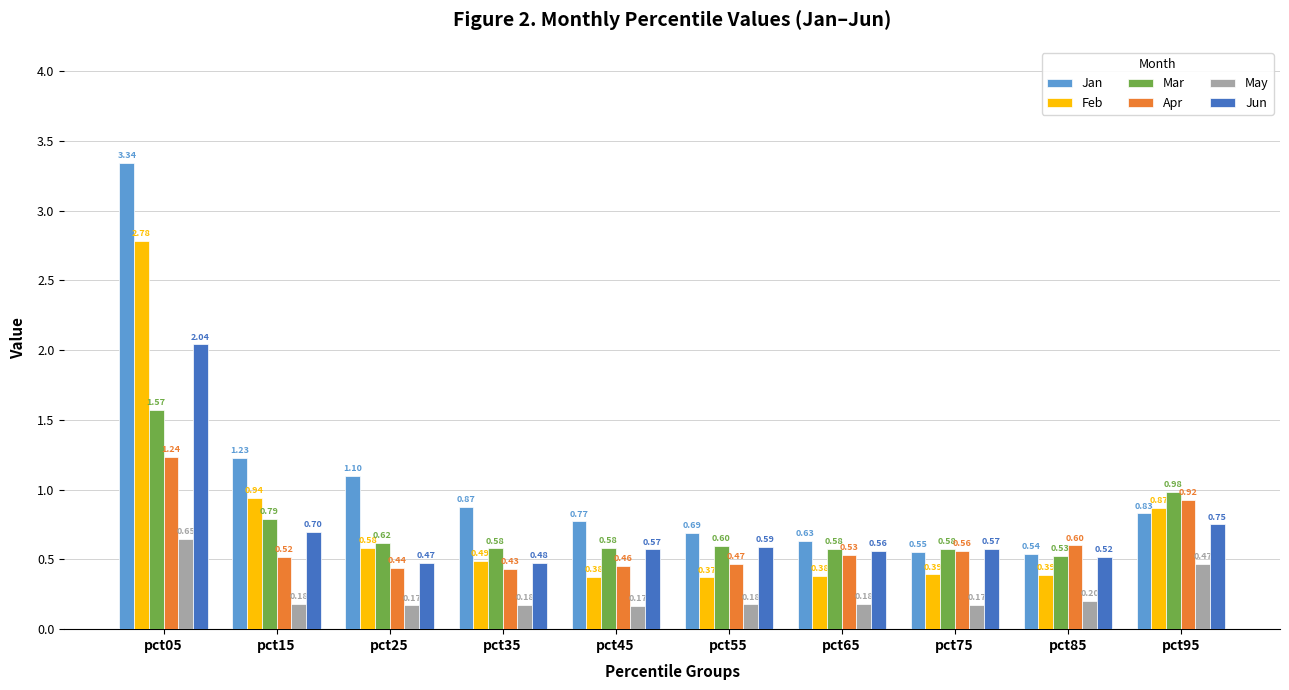

Rank the series at pct75 from lowest to highest value.

May, Feb, Jan, Apr, Jun, Mar